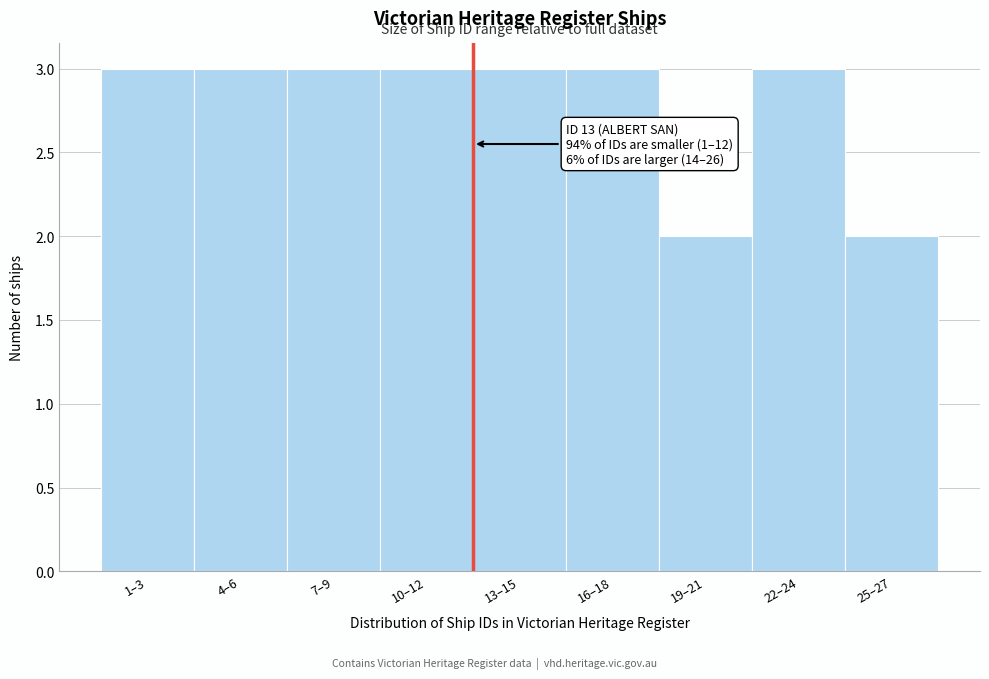

Reading right to left, extract all data points from this chart.

2	3	2	3	3	3	3	3	3